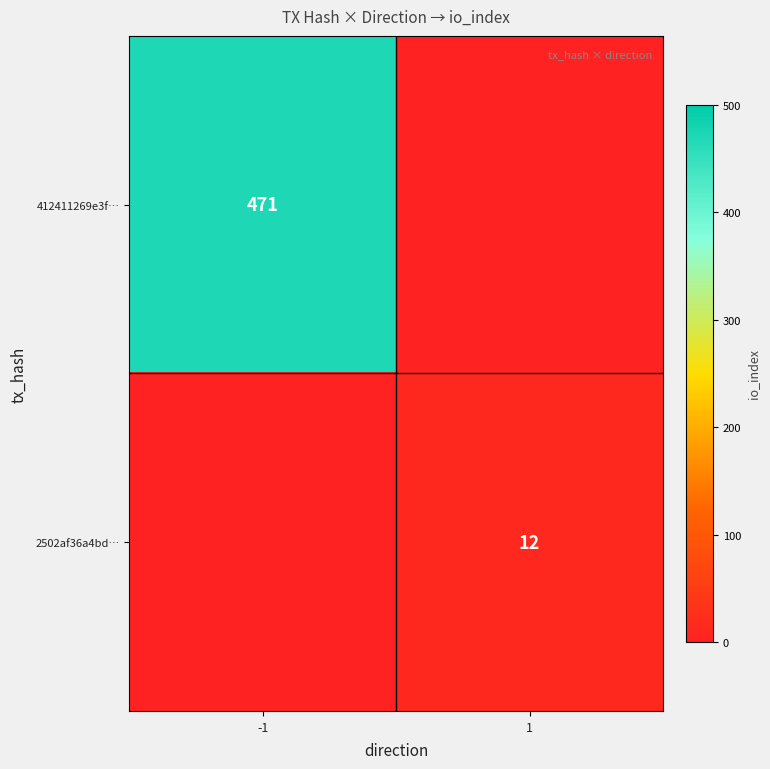

Is the value of 412411269e3f… at -1 greater than the value of 2502af36a4bd… at 1?

Yes